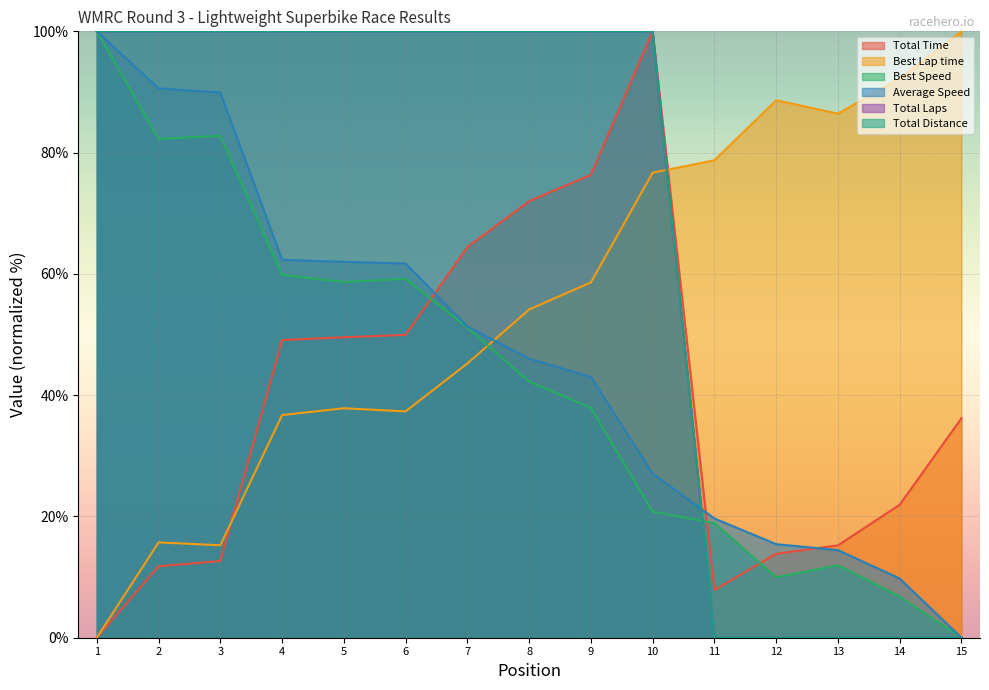

Reading left to right, list all the values displayed in this chart.

Total Time: 0.0	11.8	12.6	49.1	49.5	49.9	64.4	72.0	76.3	100.0	7.9	13.8	15.2	21.9	36.2
Best Lap time: 0.0	15.7	15.2	36.7	37.8	37.3	45.2	54.1	58.6	76.7	78.7	88.6	86.4	92.2	100.0
Best Speed: 100.0	82.3	82.8	59.8	58.7	59.2	51.1	42.3	37.9	20.8	18.9	10.0	12.0	6.8	0.0
Average Speed: 100.0	90.6	89.9	62.3	62.0	61.7	51.3	46.0	43.0	27.1	19.7	15.4	14.4	9.8	0.0
Total Laps: 100.0	100.0	100.0	100.0	100.0	100.0	100.0	100.0	100.0	100.0	0.0	0.0	0.0	0.0	0.0
Total Distance: 100.0	100.0	100.0	100.0	100.0	100.0	100.0	100.0	100.0	100.0	0.0	0.0	0.0	0.0	0.0